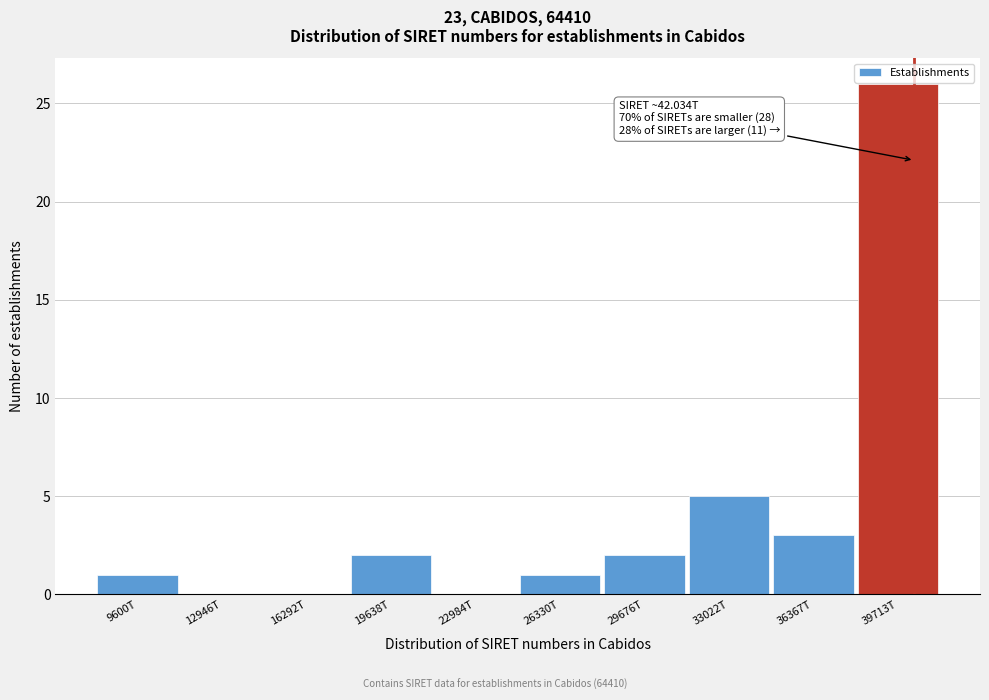

Reading left to right, what are all the values shown in this chart?

9600T=1	12946T=0	16292T=0	19638T=2	22984T=0	26330T=1	29676T=2	33022T=5	36367T=3	39713T=26